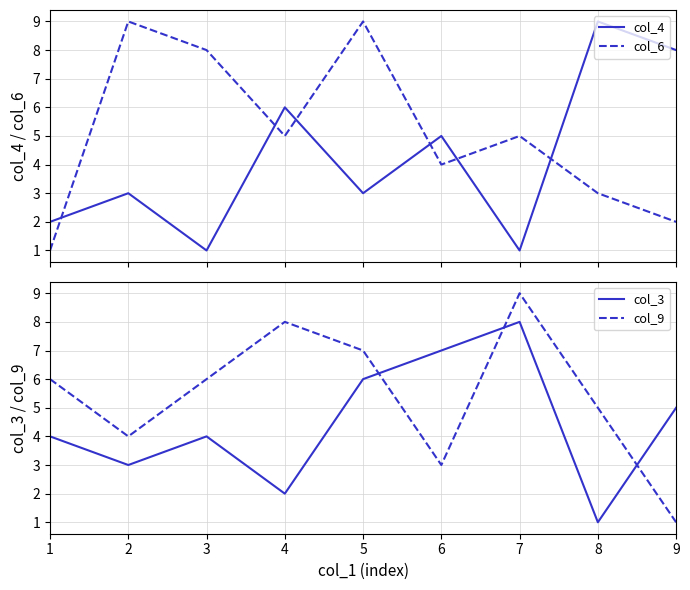

What is the total value across all series at 9?

16